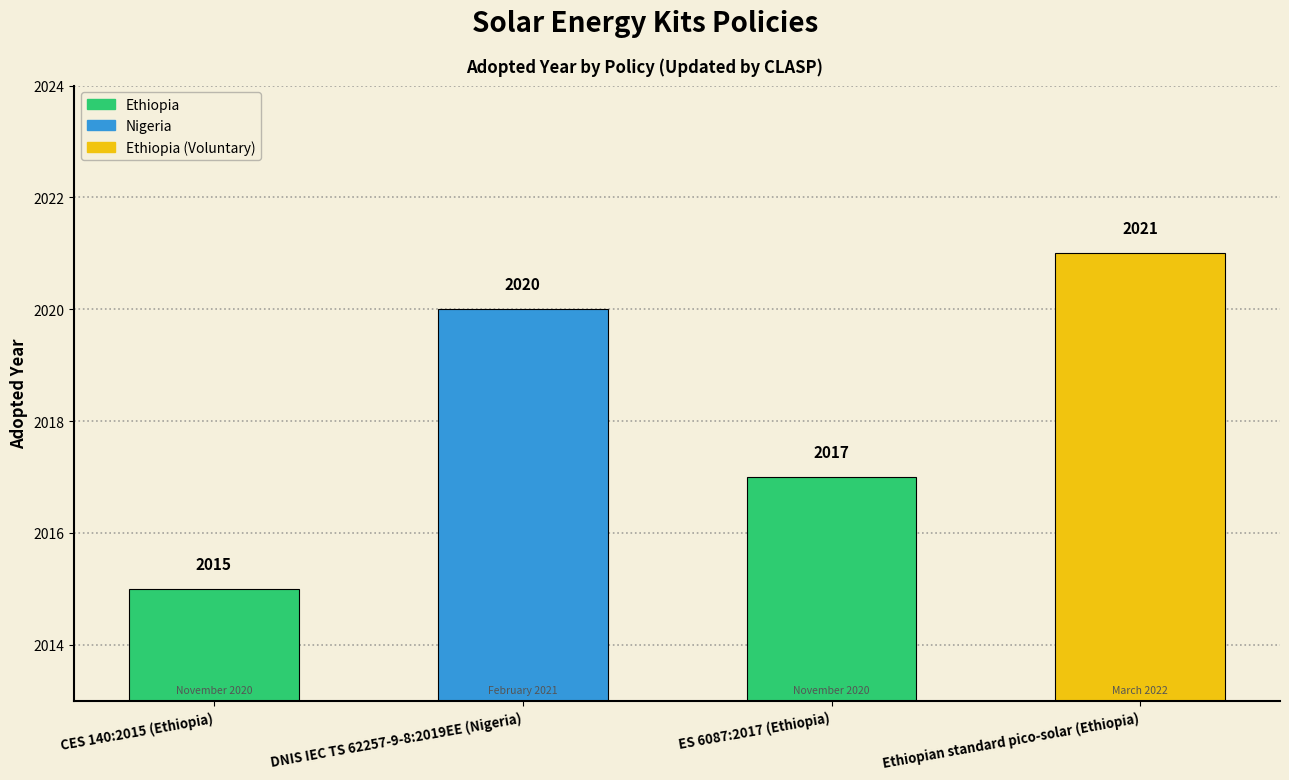

Does the chart contain any negative values?

No